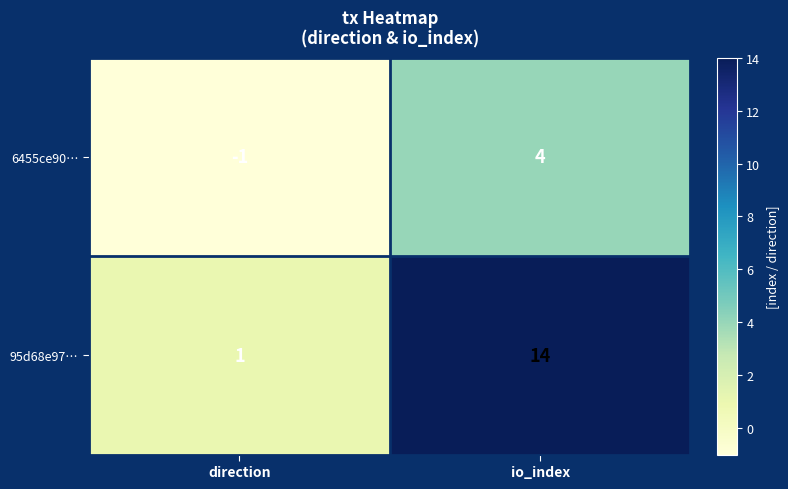

What is the sum of all 95d68e97… values?

15